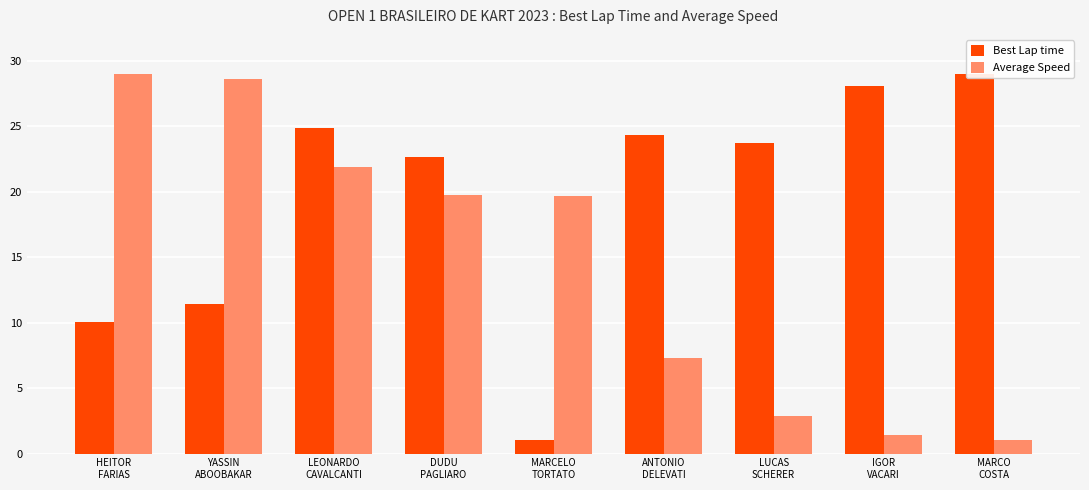

How many bars are there in each group?

2